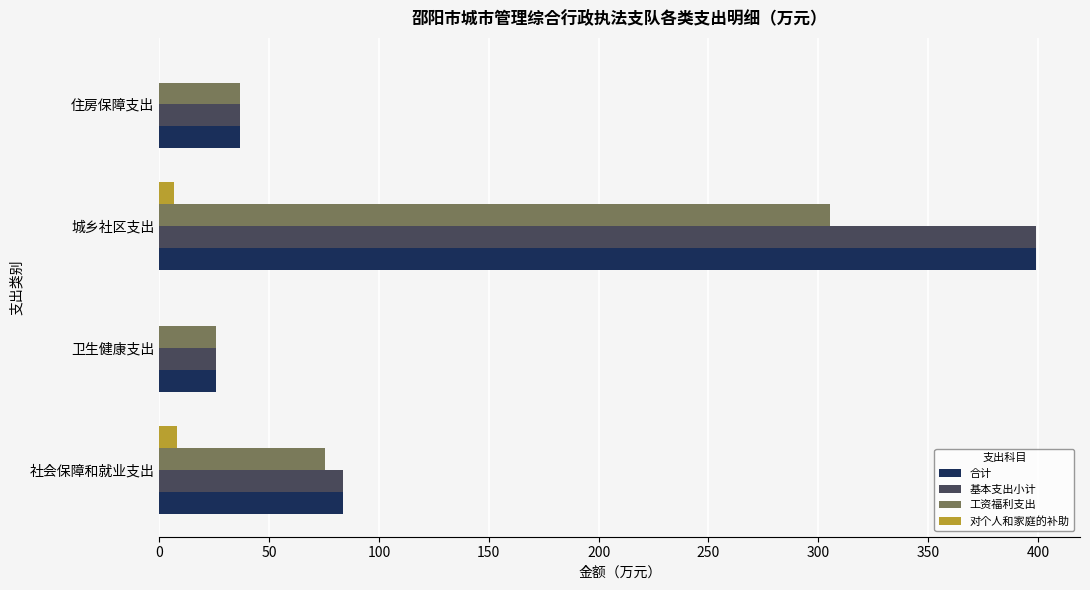

What is the maximum value for 工资福利支出?

305.5